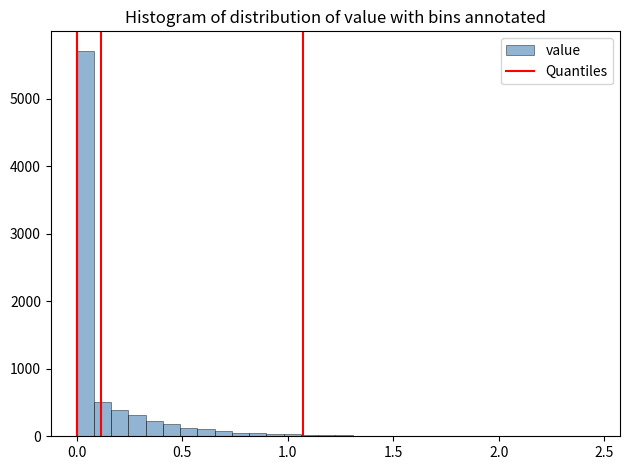

Read against the x-axis, roughly where is the centre of the tallest bar?

0.05